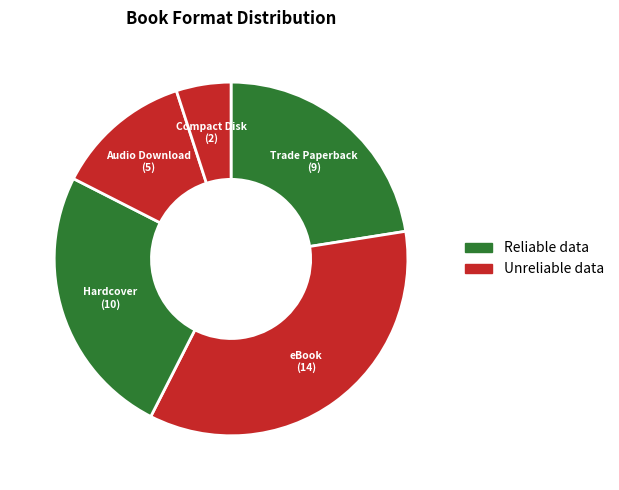

What is the largest slice in the pie chart?

eBook